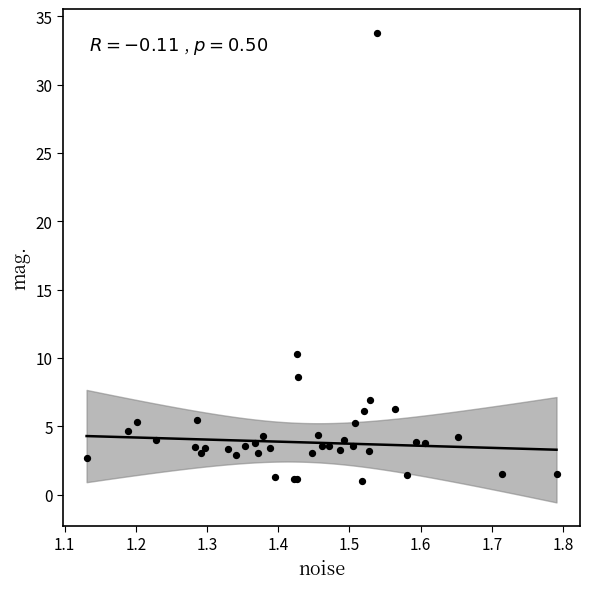

What Y value in the scatter plot is closest to 17?

10.3